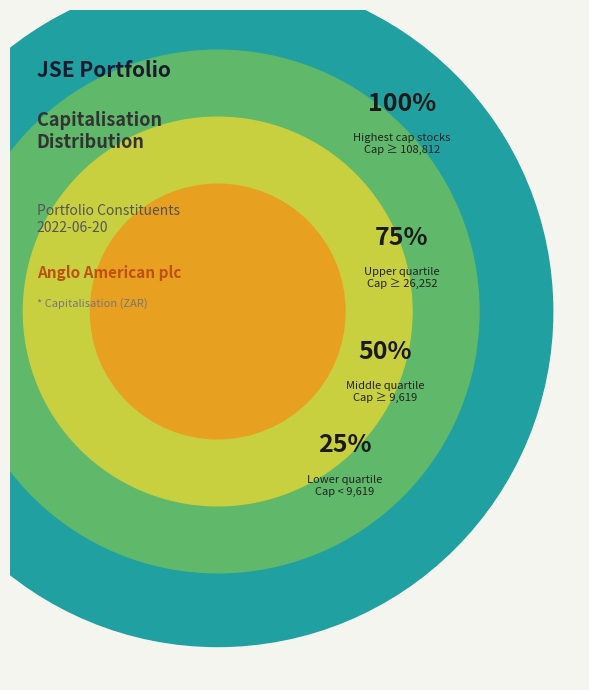

True or false: Resilient REIT Limited accounts for 4% of the total.

True